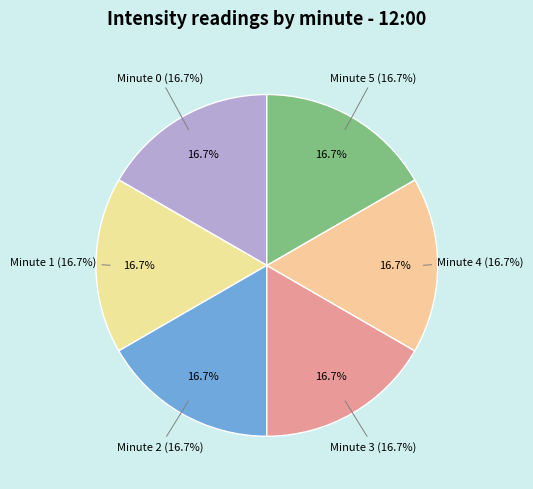

Does minute 5 account for over 50% of the chart?

No